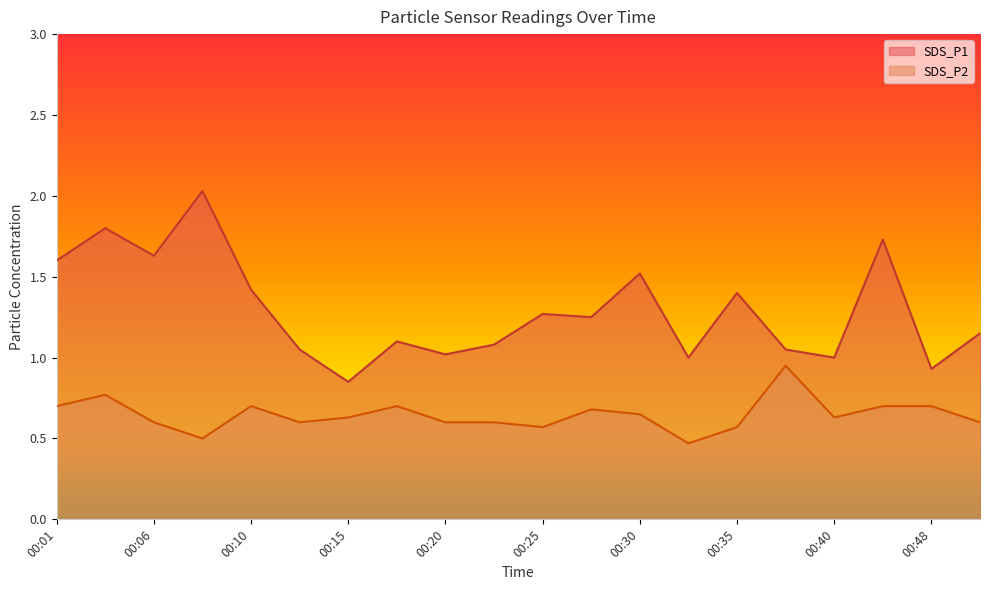

True or false: SDS_P2 has a value of 0.6 at 00:35.

True